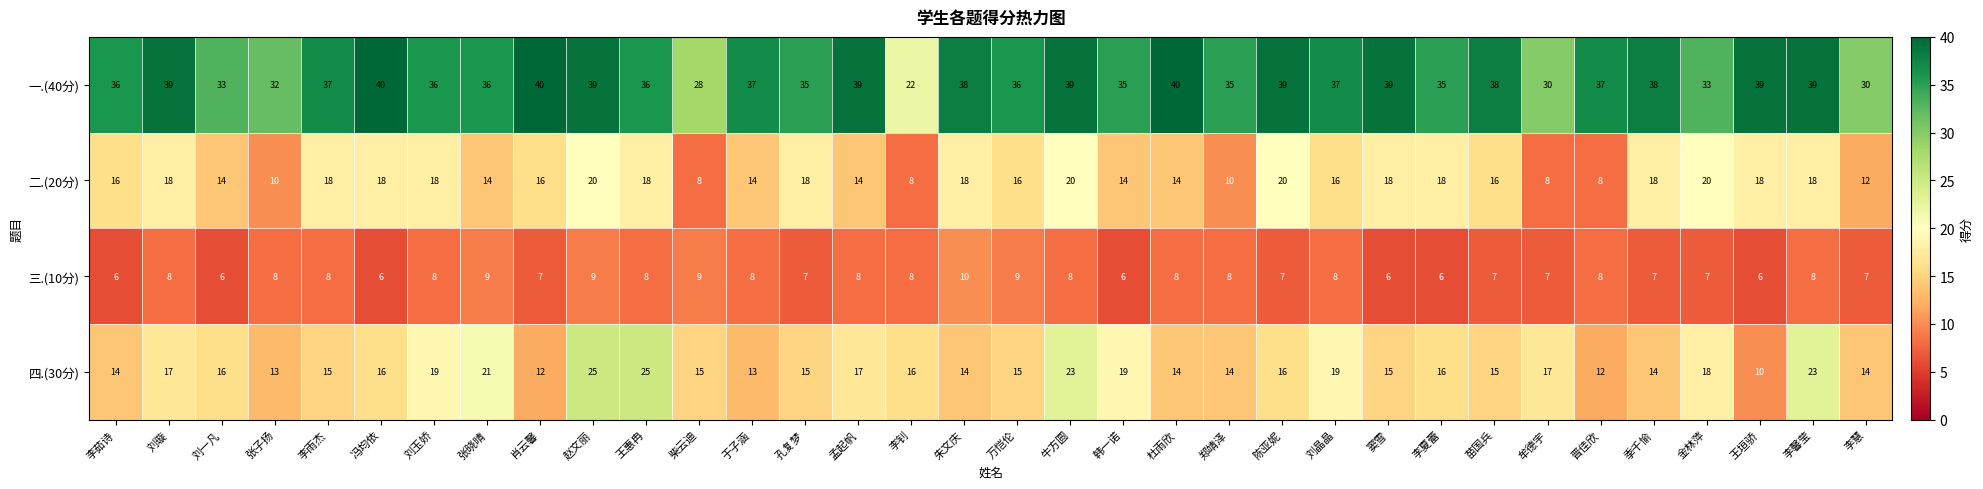

What is the sum of all 一.(40分) values?

1222